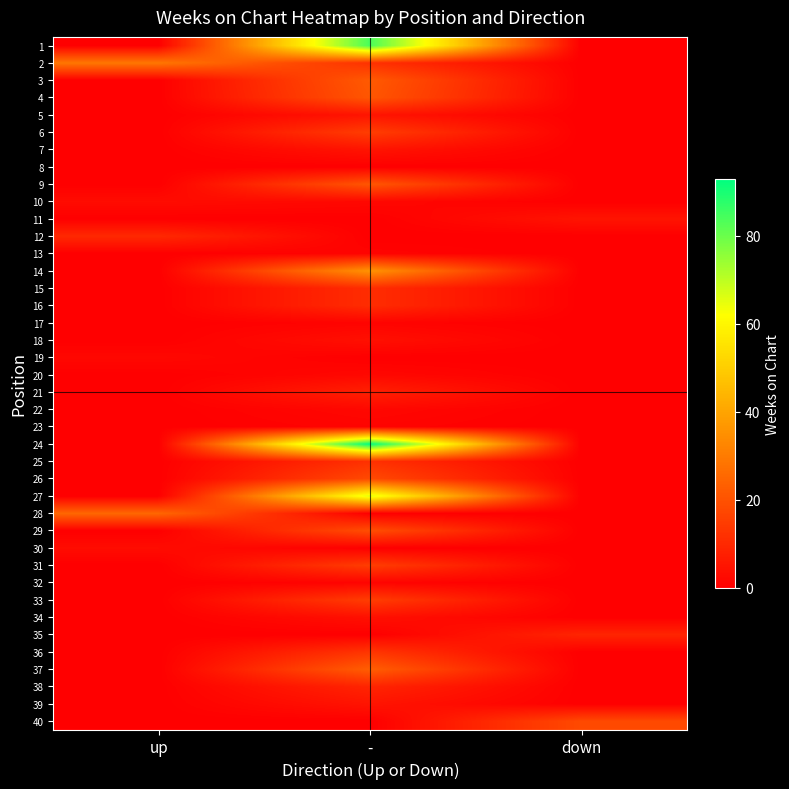

What is the total value across all series at down?

32